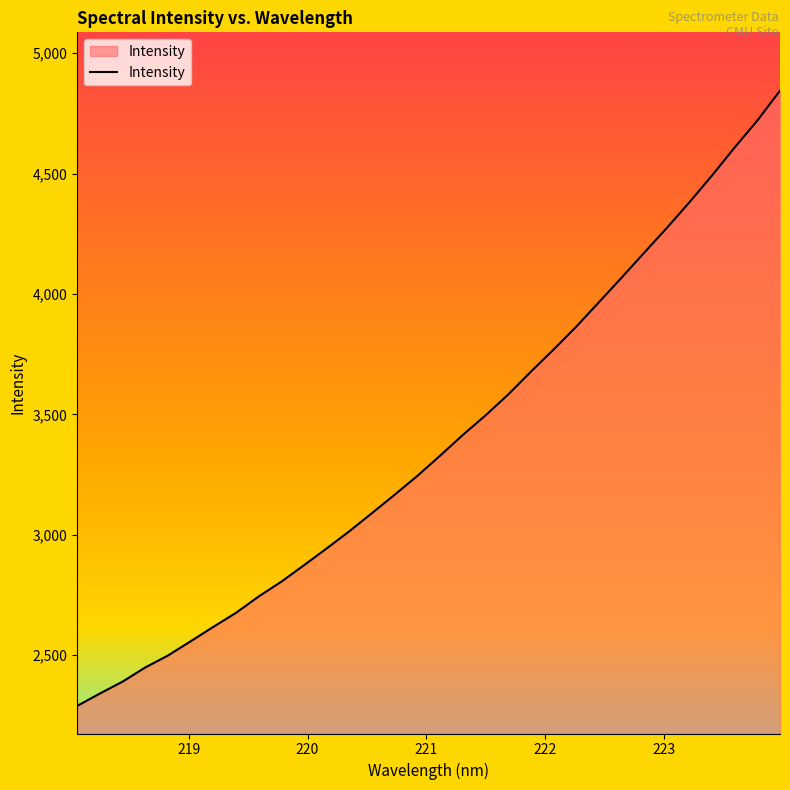

What is the minimum value shown in the chart?

2289.3